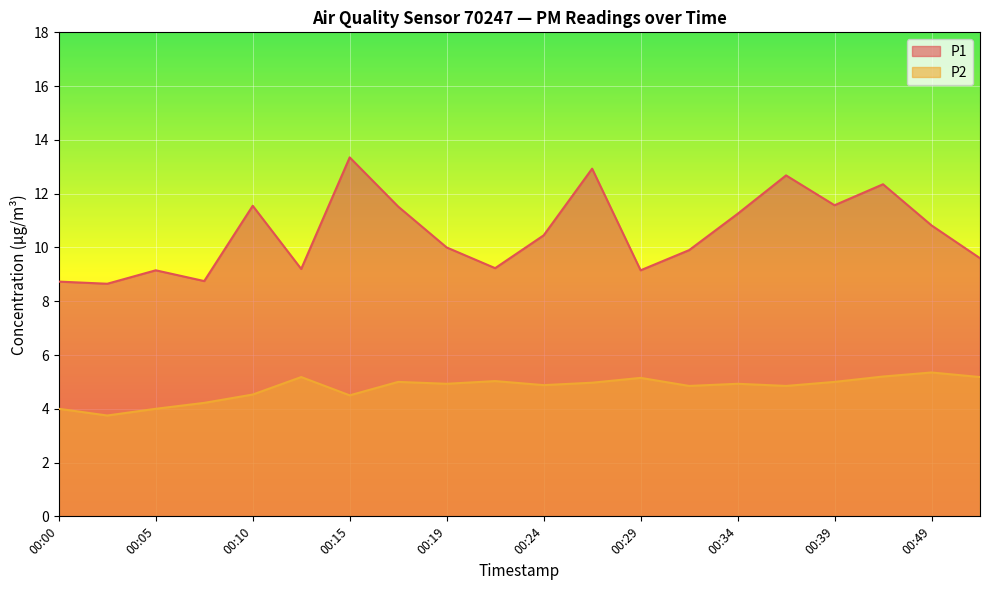

Which label corresponds to the smallest value in the chart?

00:02